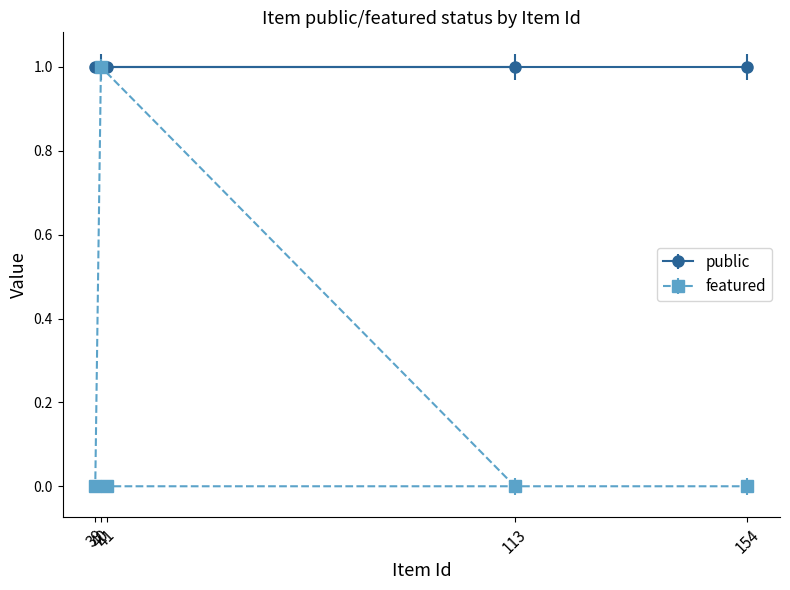

What is the value of the featured point at the 2nd from the left?

1